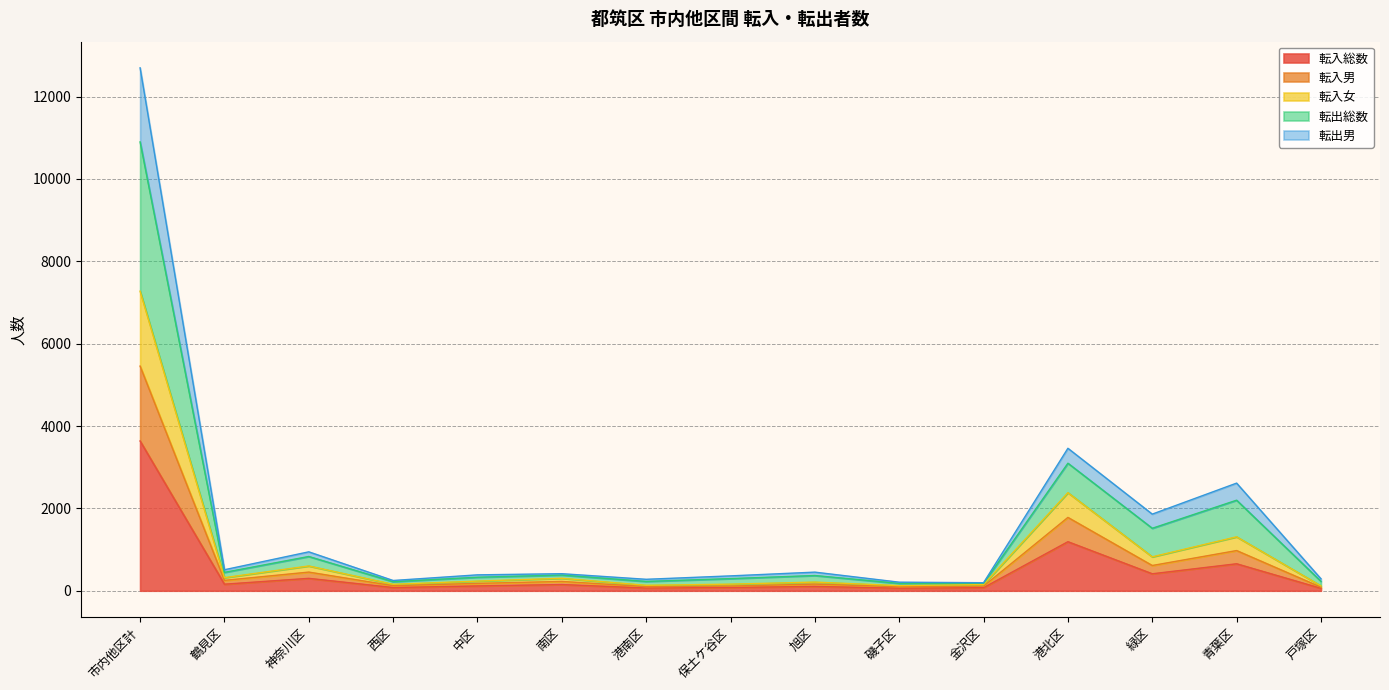

True or false: 転入総数 and 転入女 intersect in this chart.

False